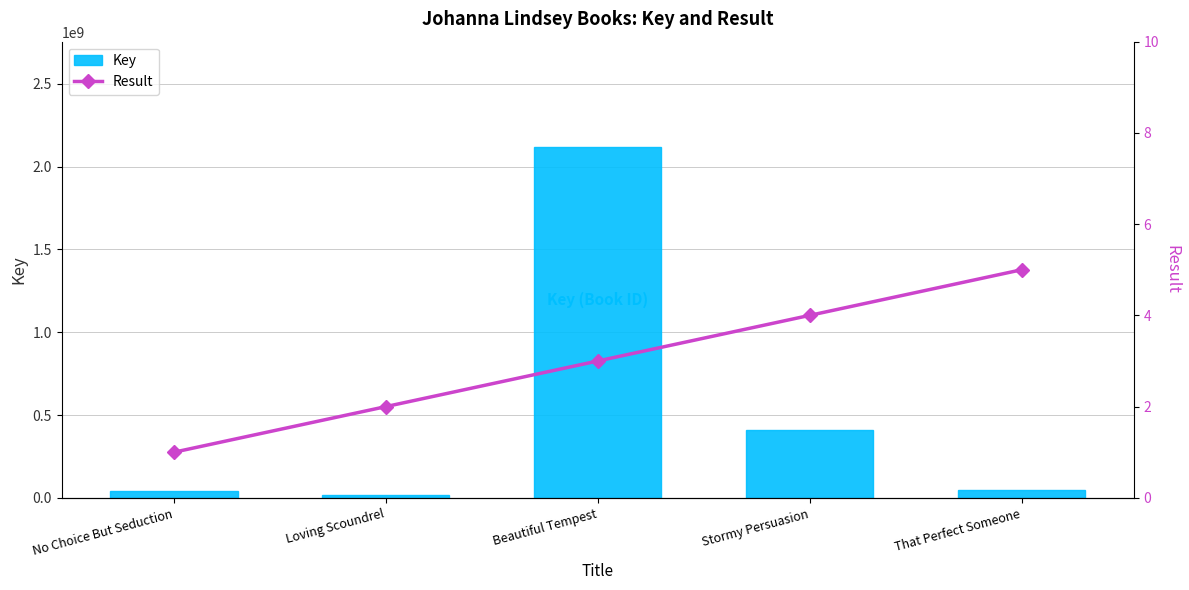

How many data points in Result are less than 3?

2